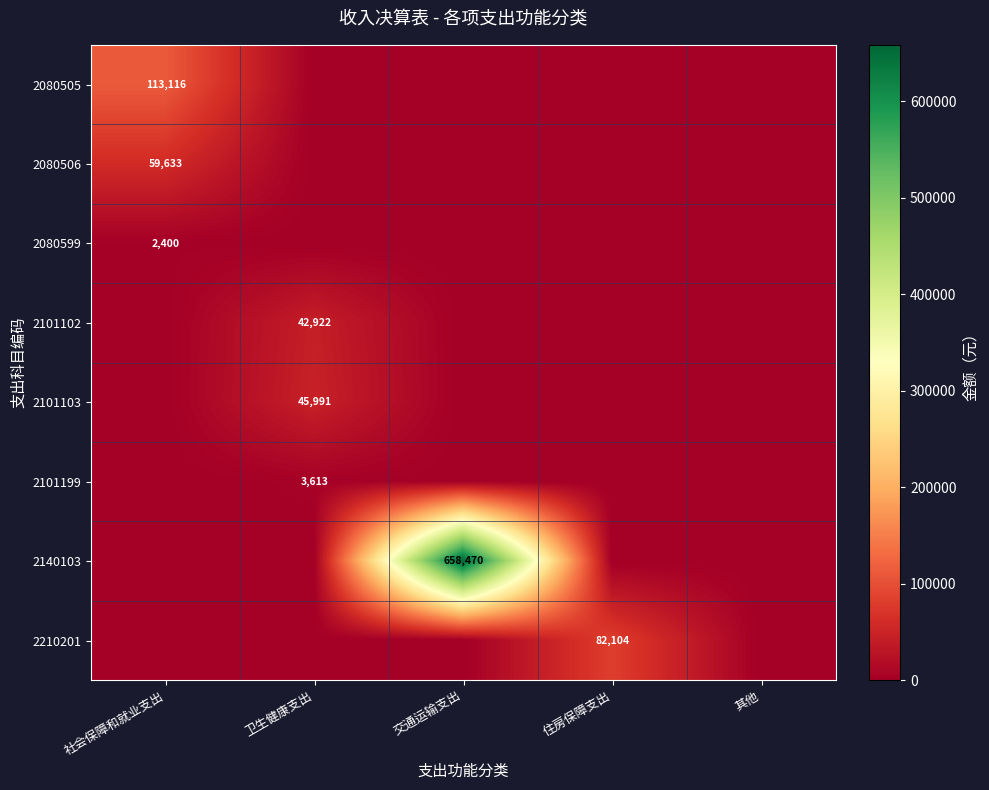

Is the value of 2080599 at 社会保障和就业支出 greater than the value of 2080506 at 社会保障和就业支出?

No